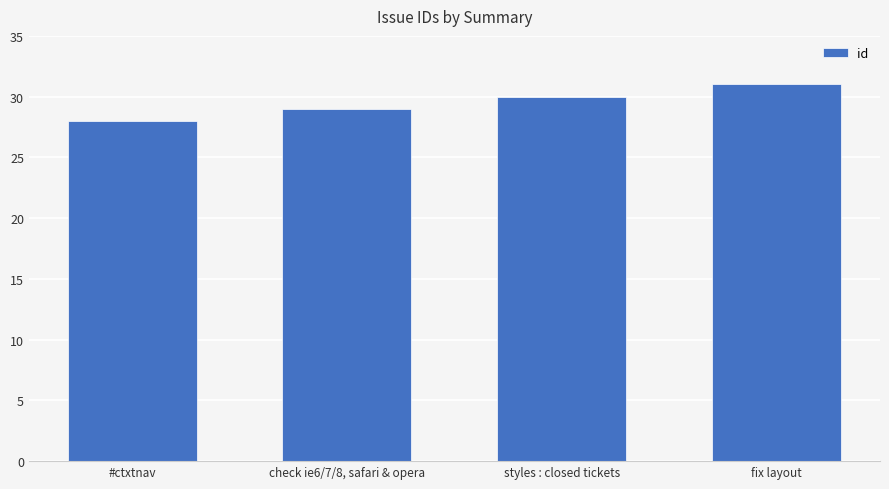

At which category does the chart reach its peak across all series?

fix layout